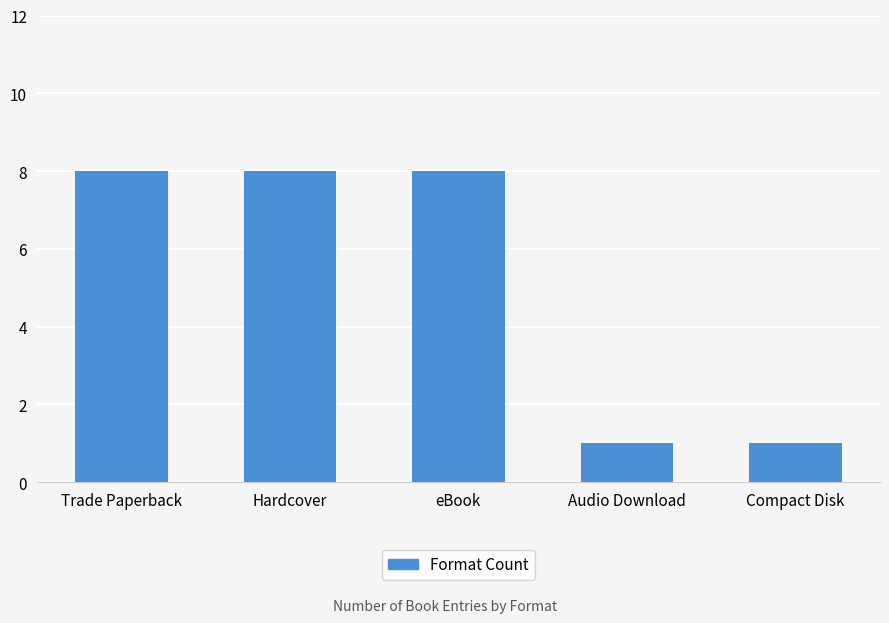

What position from the right is Trade Paperback?

5